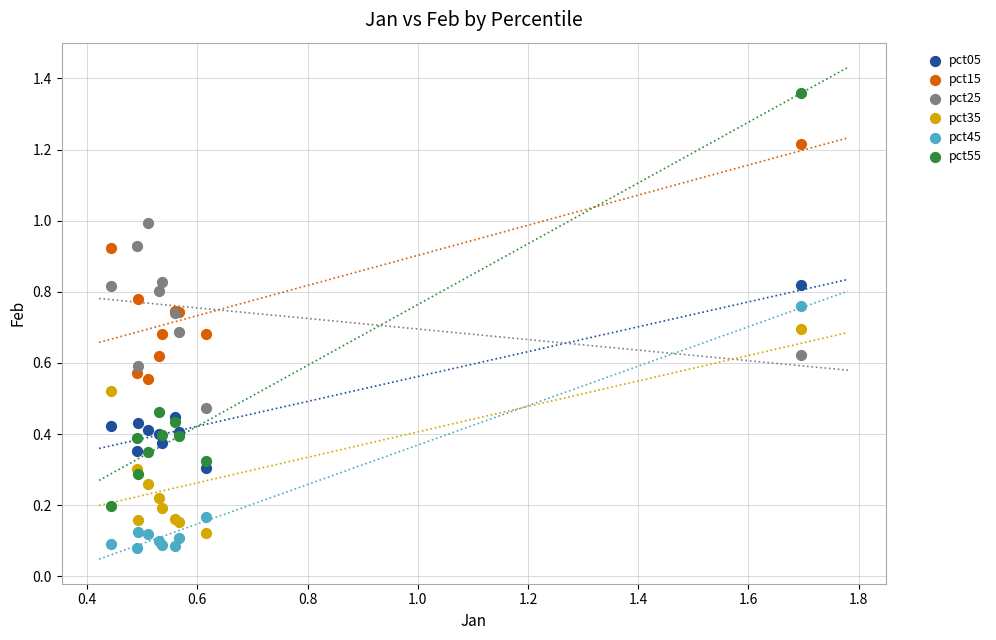

What is the X range (max minus min) for the scatter plot?

1.3